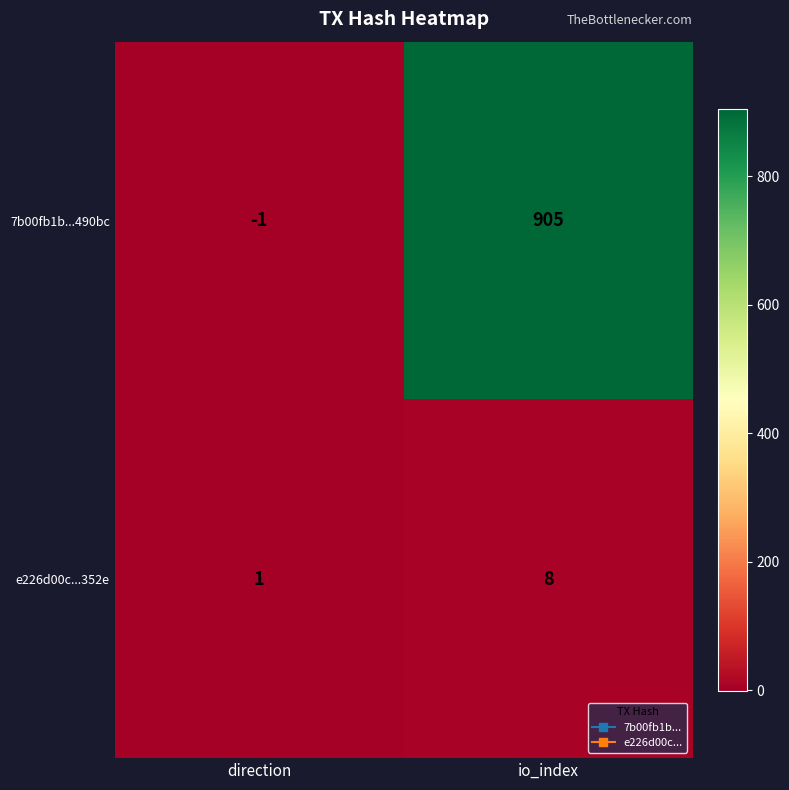

Which series has the widest spread of values?

7b00fb1b...490bc